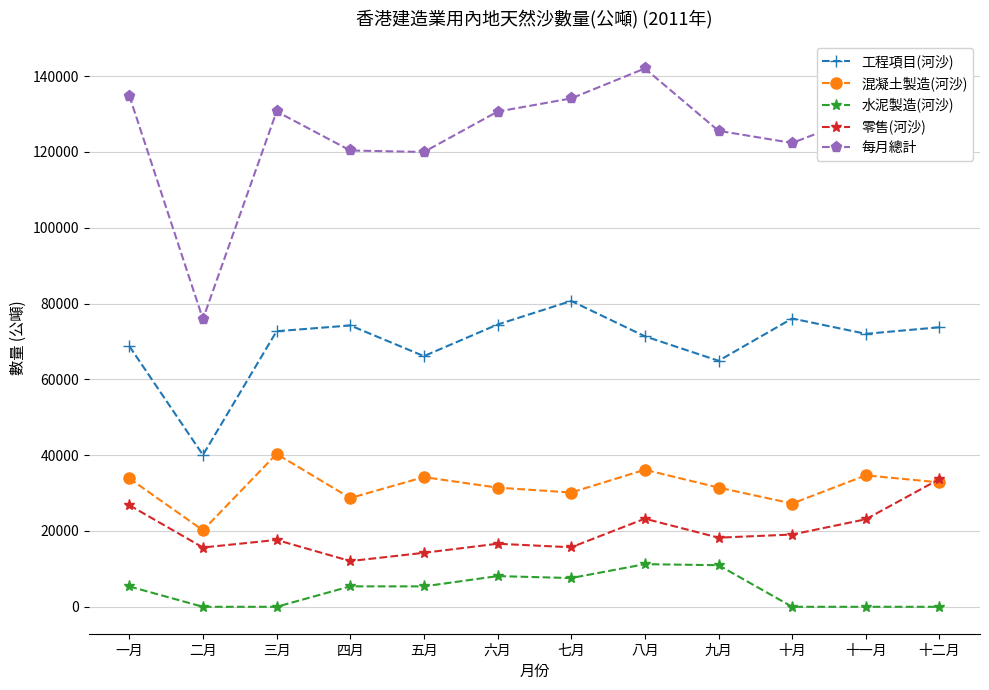

What is the label of the 10th point from the left?

十月